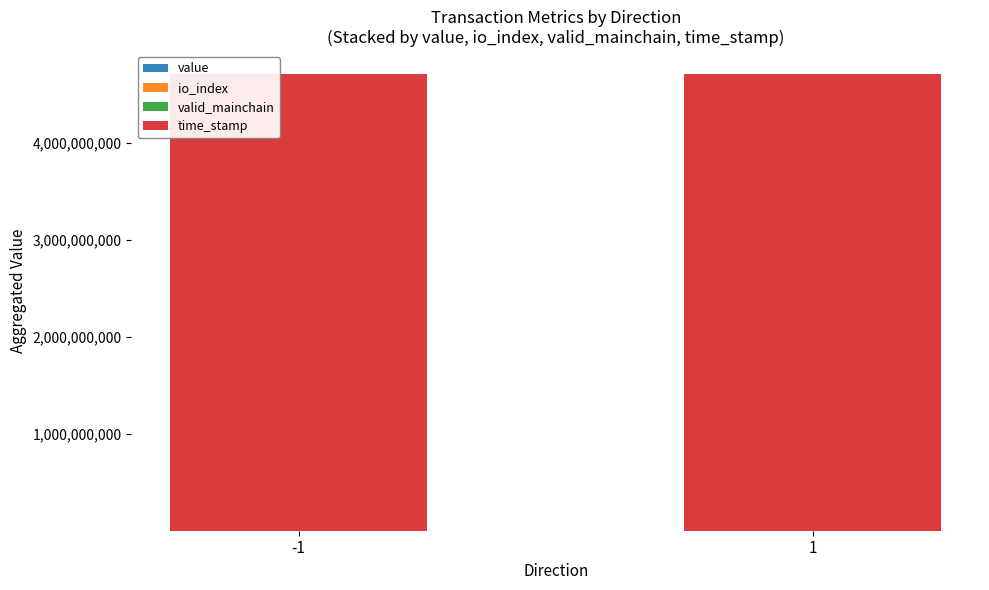

The valid_mainchain series shows 1 at 1. True or false?

False